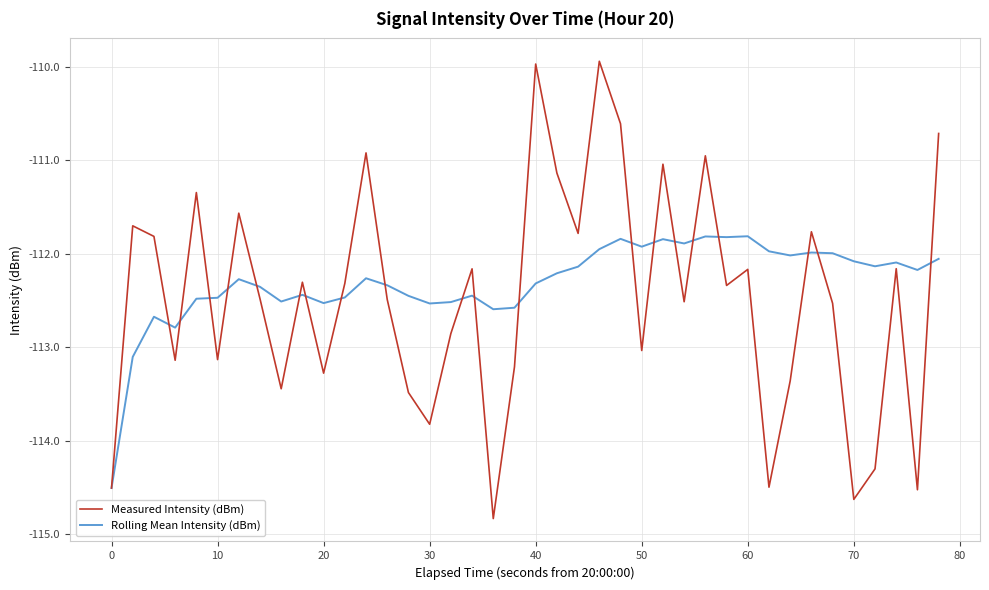

How many categories are shown in the chart?

40